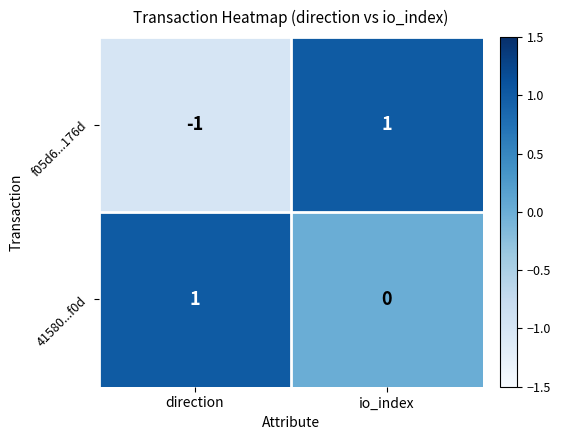

Reading left to right, list all the values displayed in this chart.

f05d6...176d: direction=-1	io_index=1
41580...f0d: direction=1	io_index=0